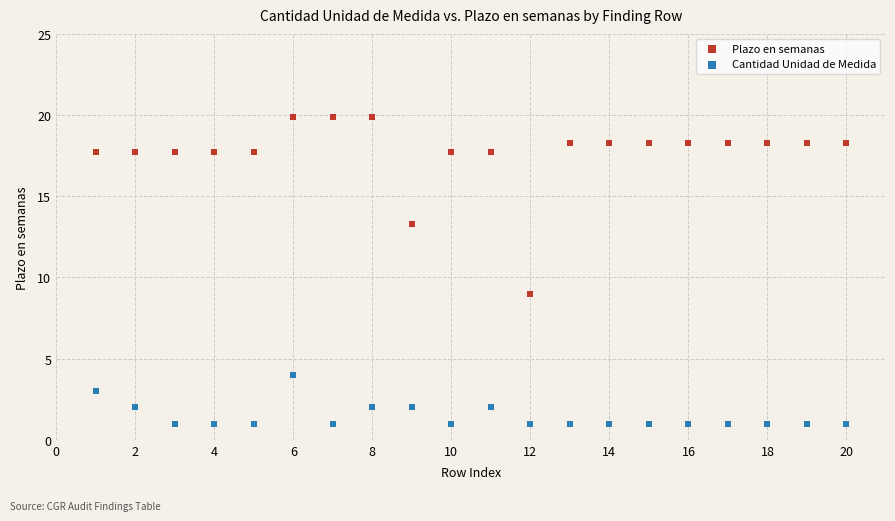

Which series reaches the minimum Y coordinate?

Cantidad Unidad de Medida